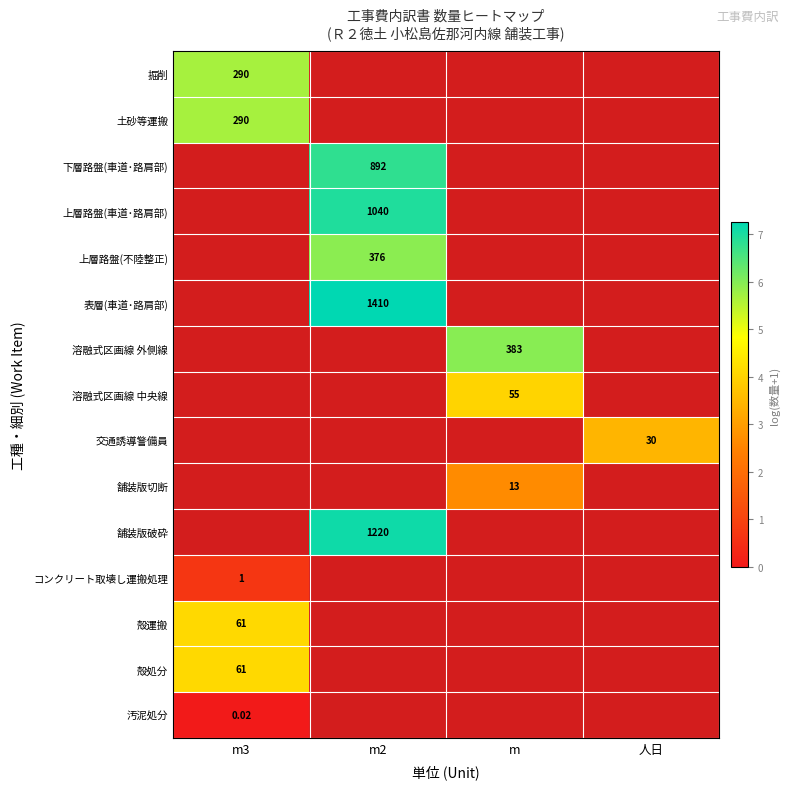

Count the number of categories in the chart.

4